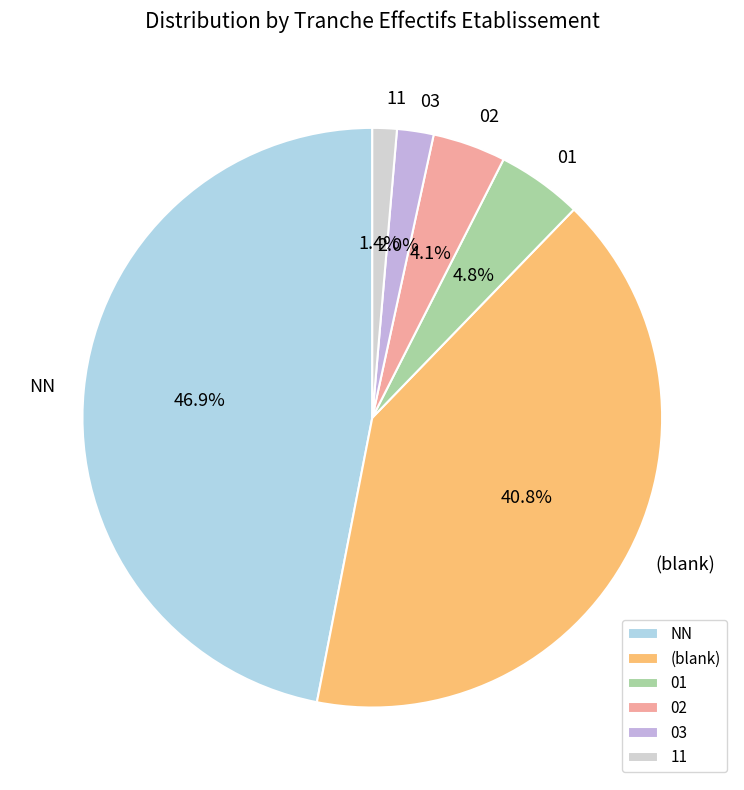

Count the number of slices in the pie.

6